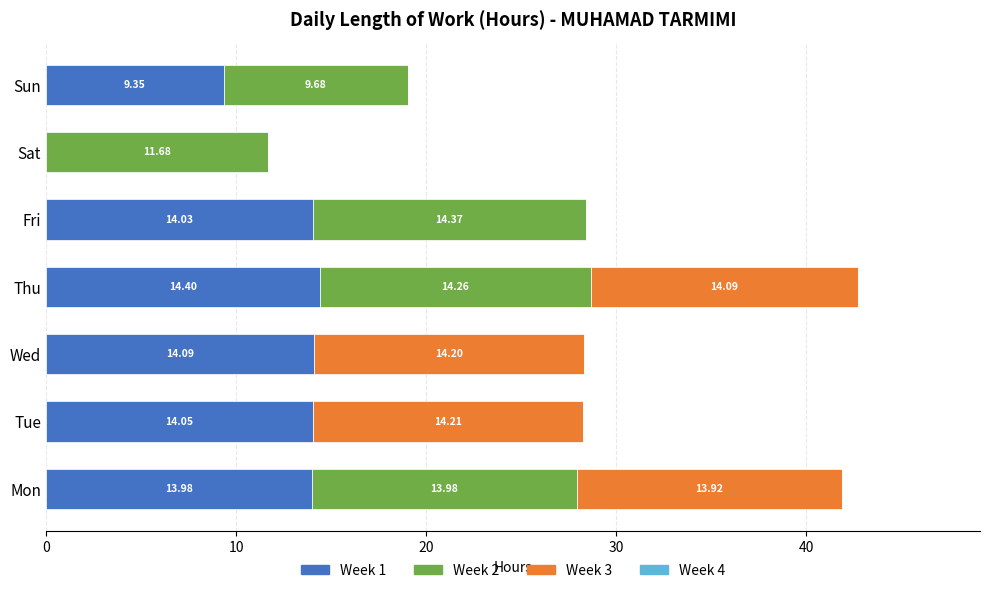

What is the total value across all series at Wed?

28.3